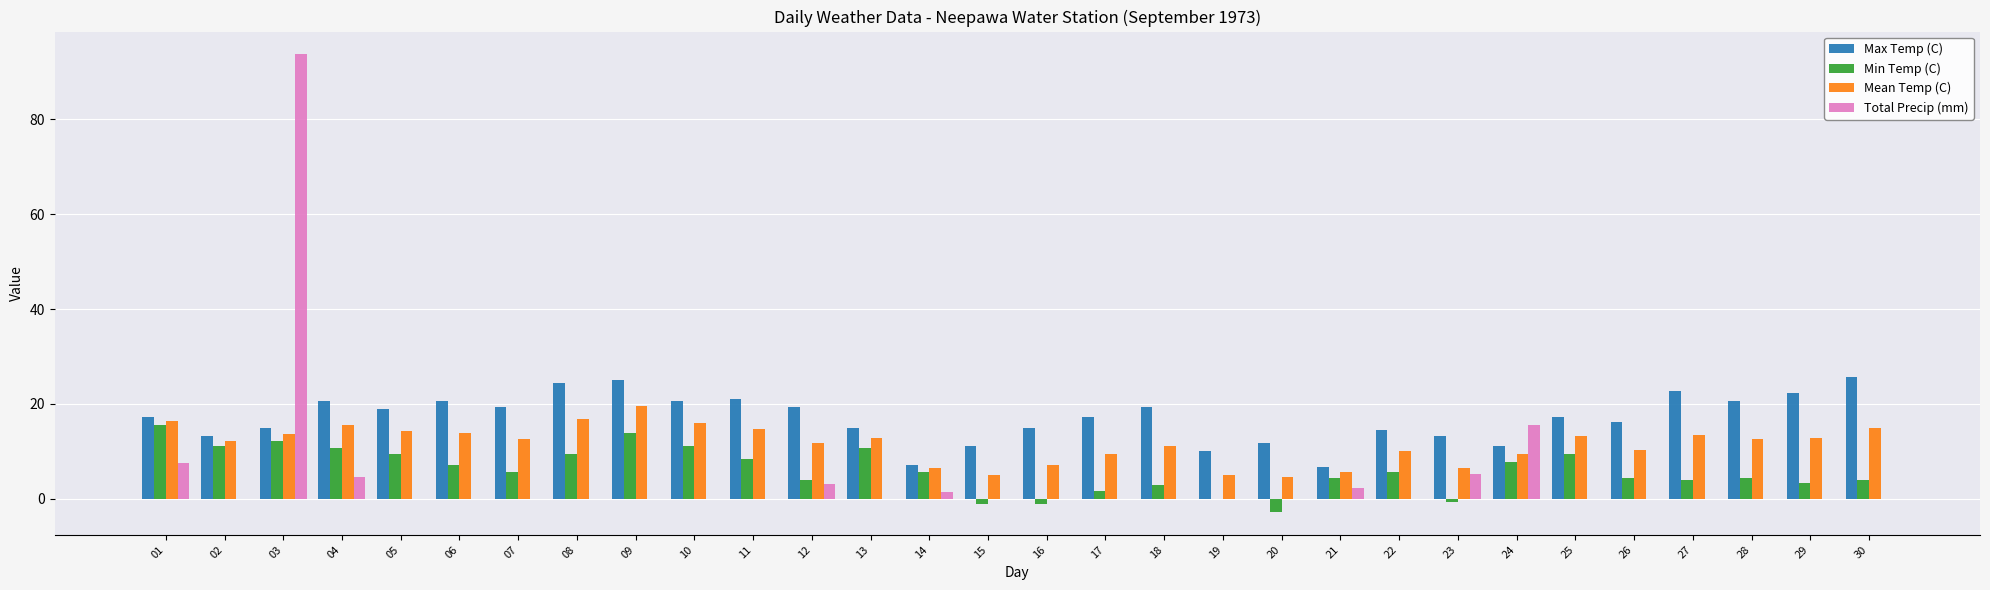

Where does the Min Temp (C) series first go above 5?

01